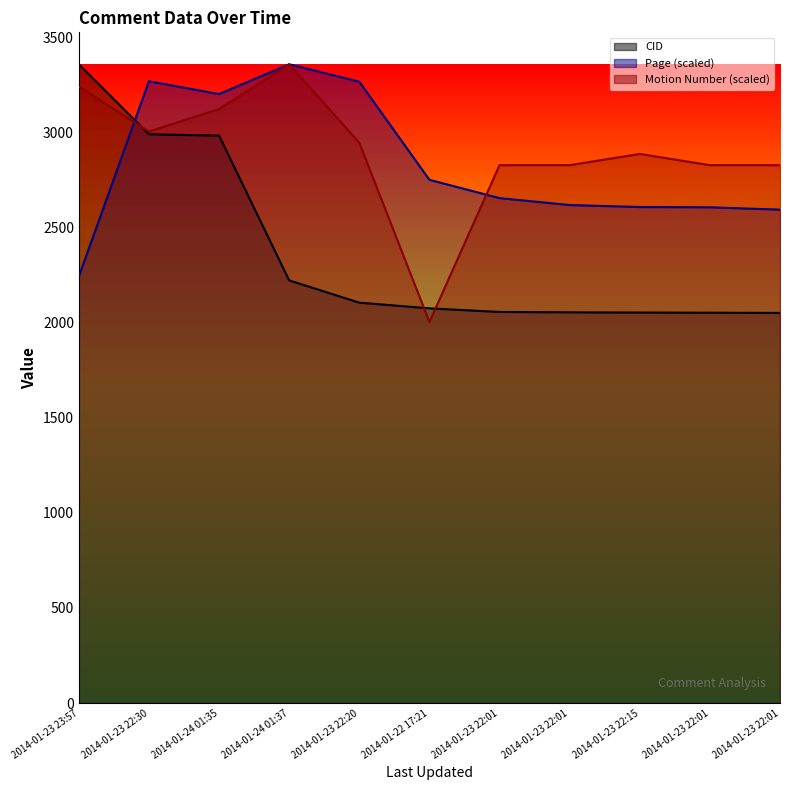

Where is the first local minimum for Page?

2014-01-24 01:35